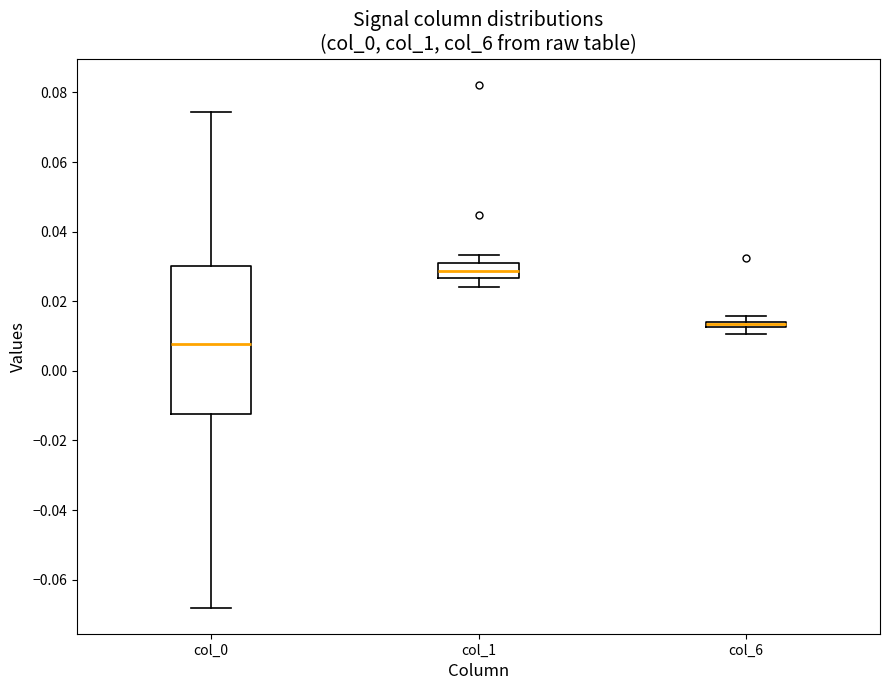

Comparing the boxes themselves (not the whiskers), which one is the tallest?

col_0